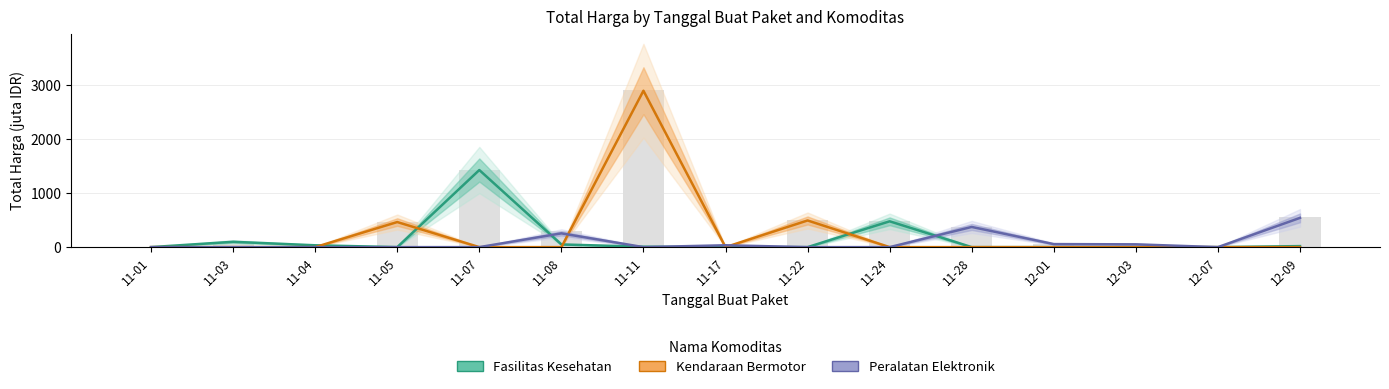

What is the sum of all Fasilitas Kesehatan values?

2112.6